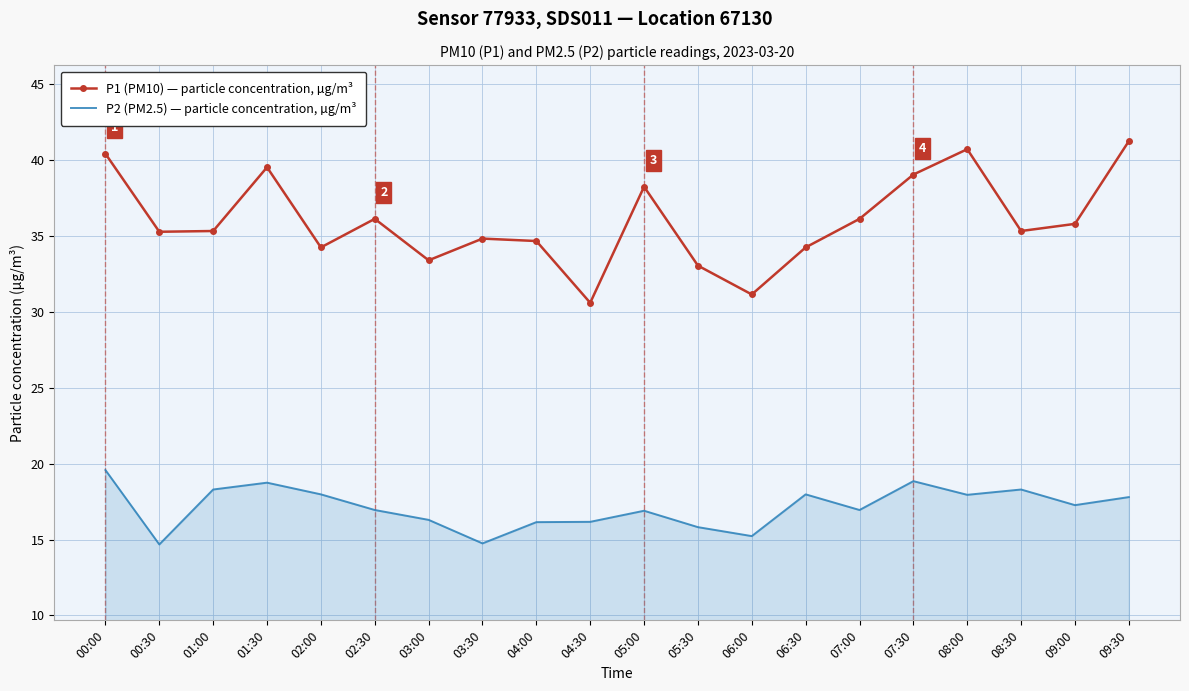

What is the lowest value of the P2 (PM2.5) — particle concentration, µg/m³ series?

14.7